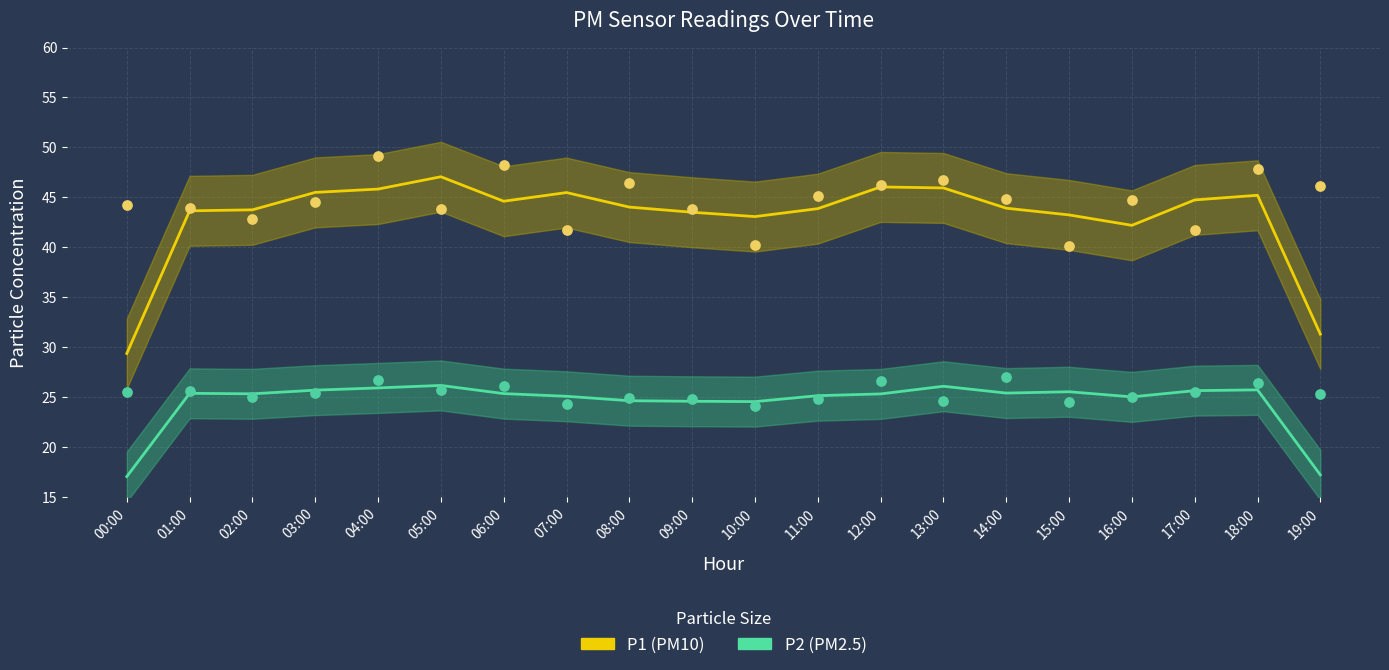

Which series contains the lowest Y value?

P2